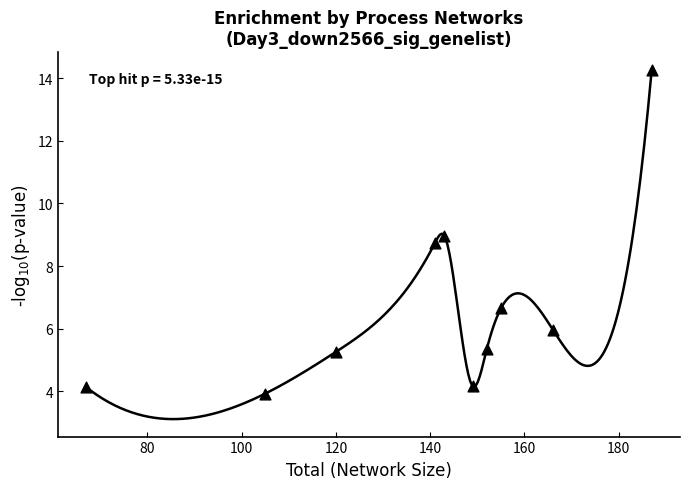

What is the range of X values (max minus min)?

120.0